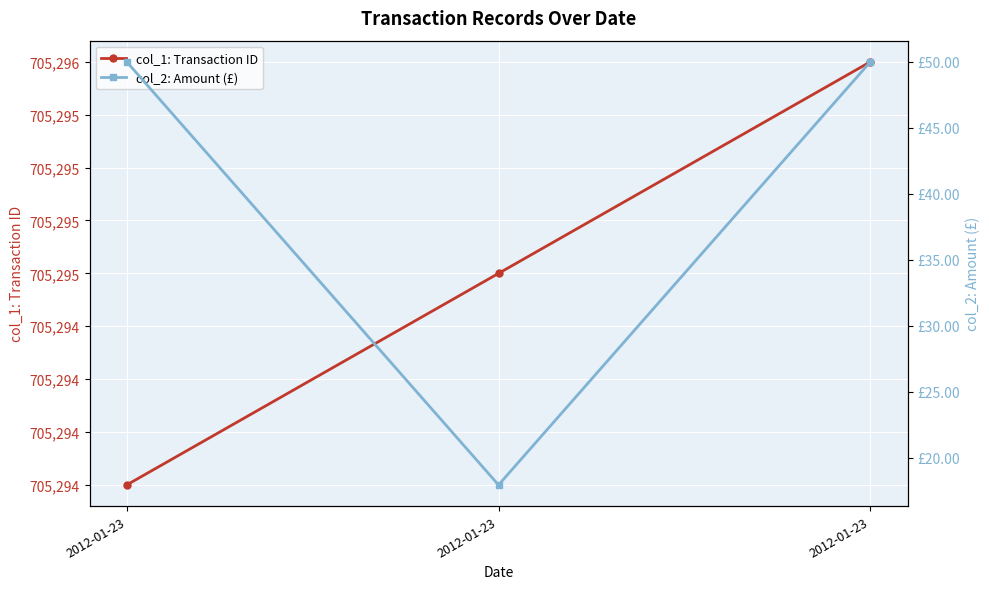

Does the chart display data point markers on the line(s)?

Yes